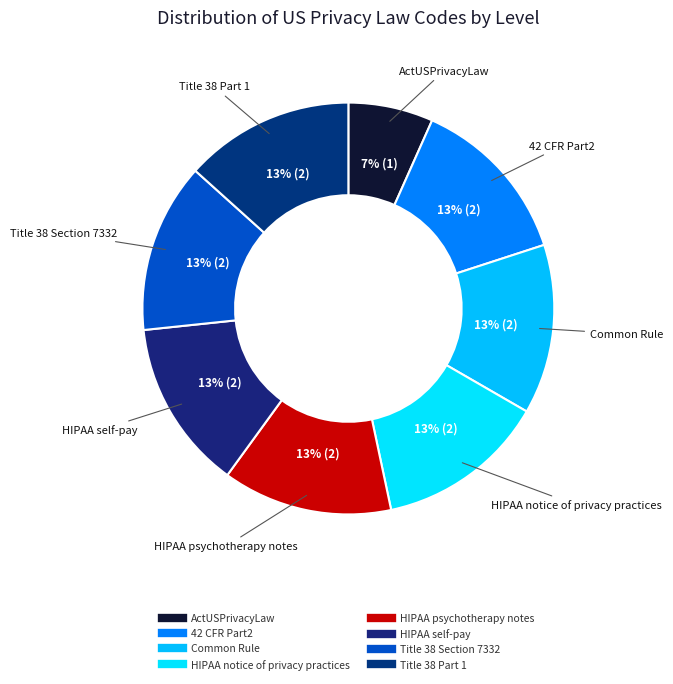

How many segments does this pie chart have?

8